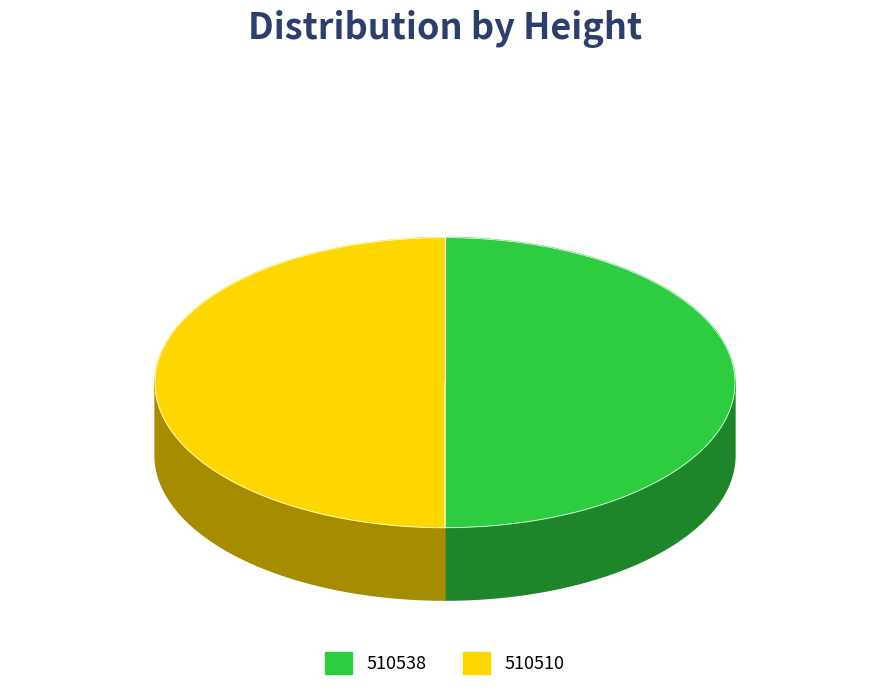

How much of the chart is everything except 510510?

50.0%